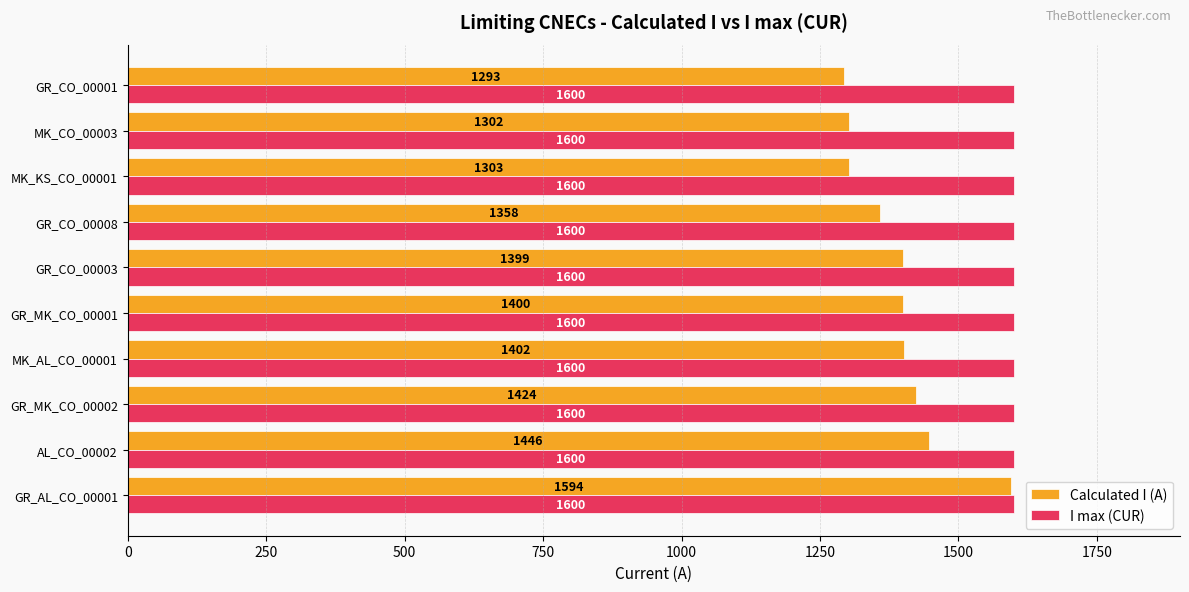

Which series has the largest range (max minus min)?

Calculated I (A)